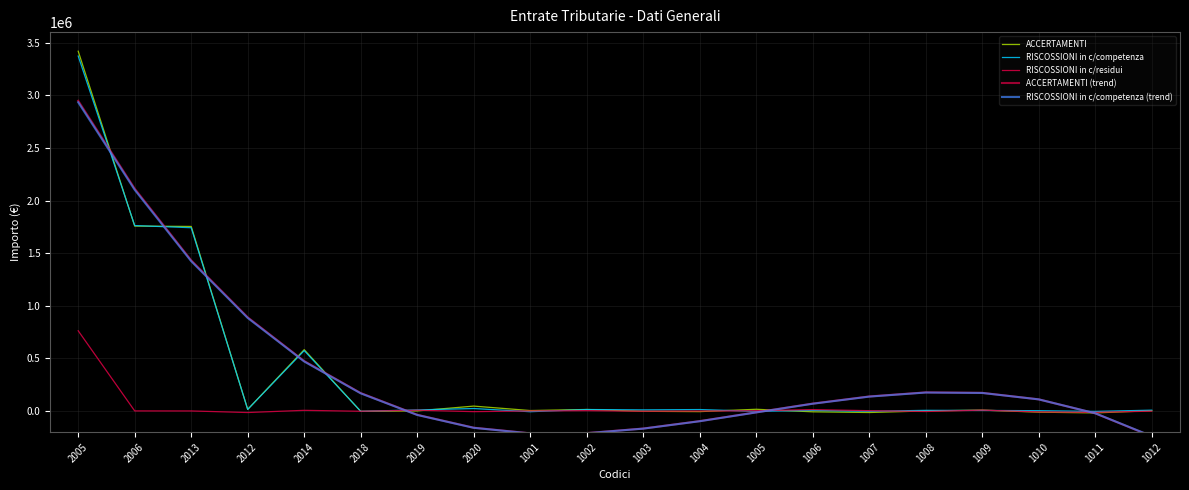

How many series are shown in this chart?

5